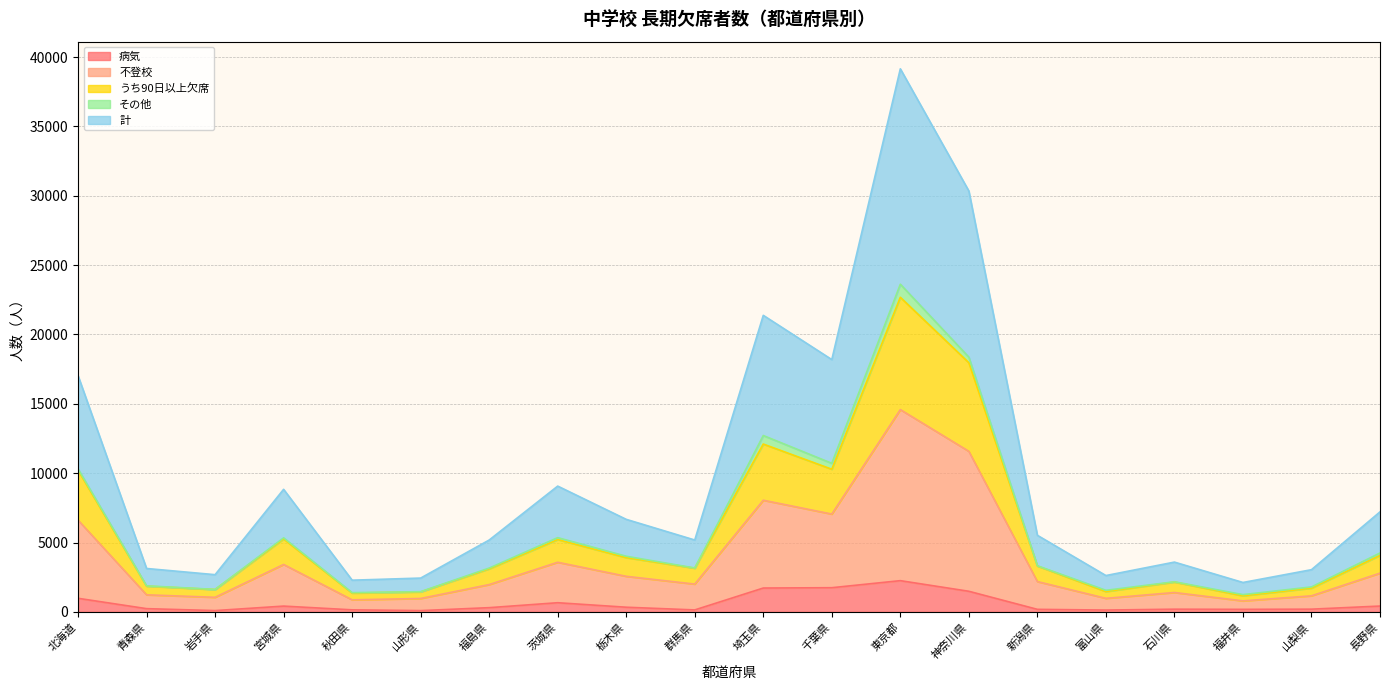

Is it true that うち90日以上欠席 equals 5350 at 茨城県?

True